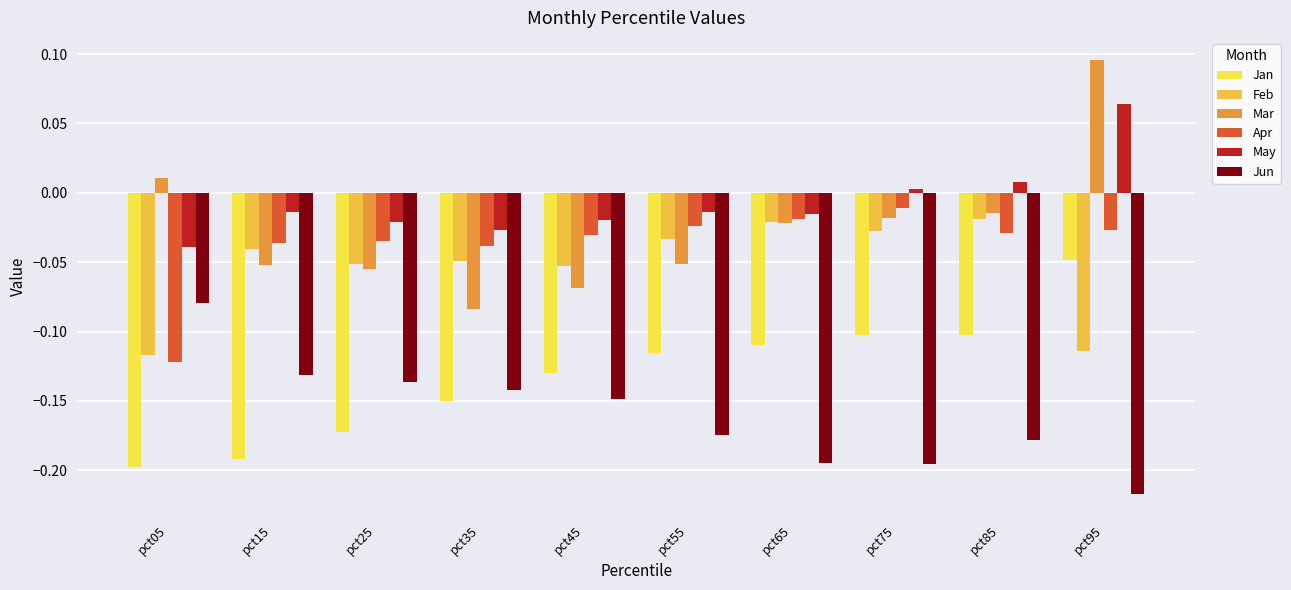

What are all the series names shown in the legend?

Jan, Feb, Mar, Apr, May, Jun